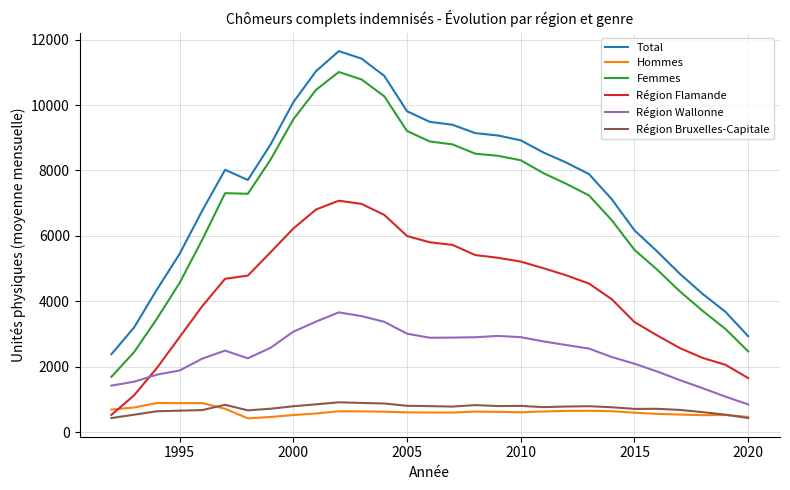

True or false: Région Bruxelles-Capitale and Total intersect in this chart.

False